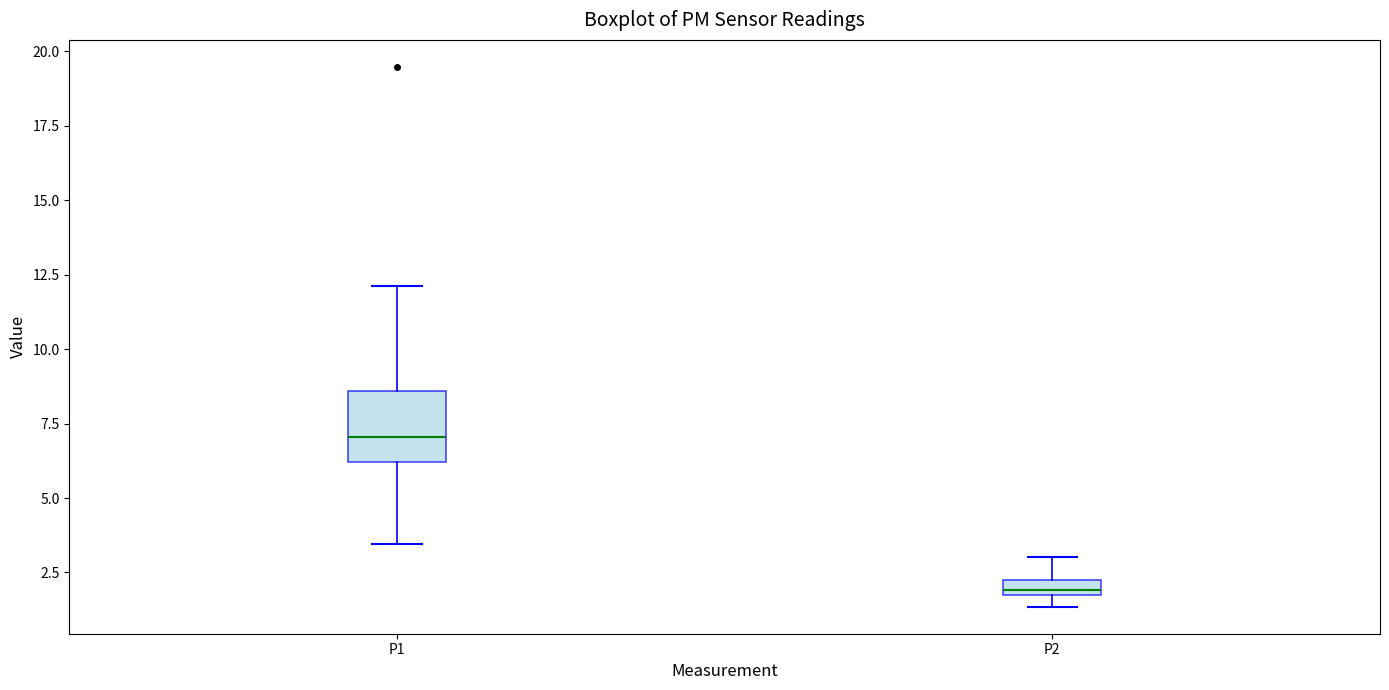

Where does the median line of the box for P2 sit on the y-axis? The values are not printed on the chart, so give them approximately, as read against the axis.

2.0